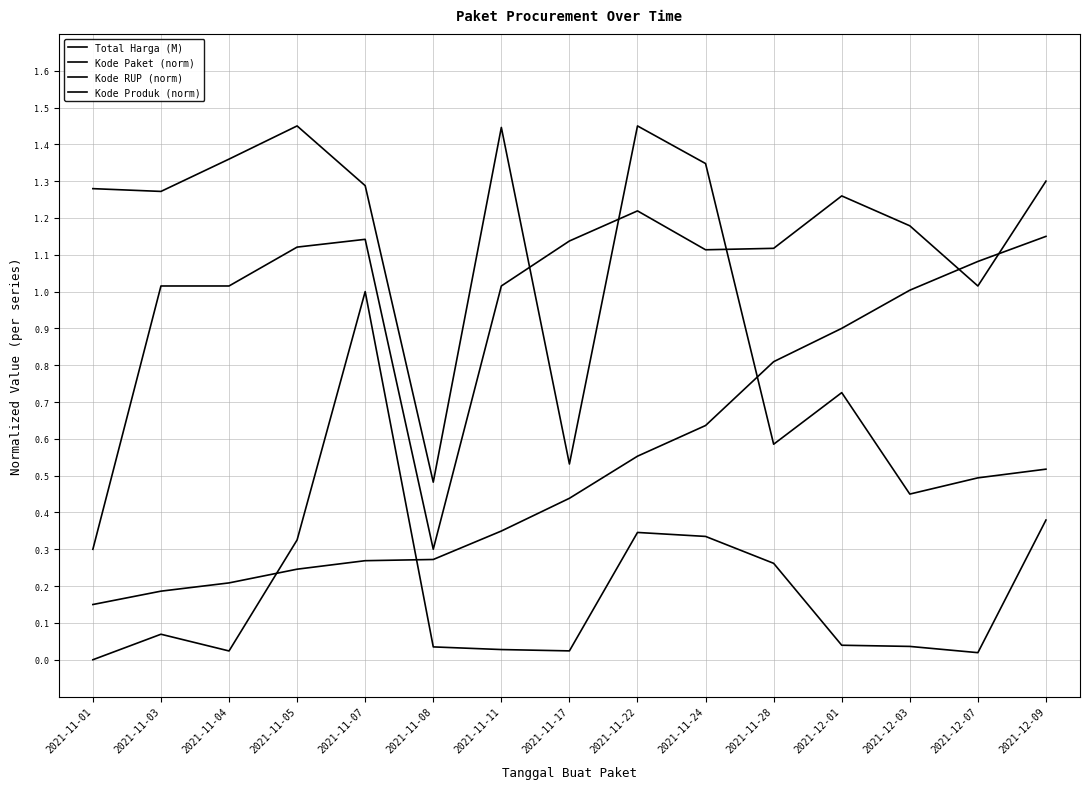

How many lines are shown in the chart?

4